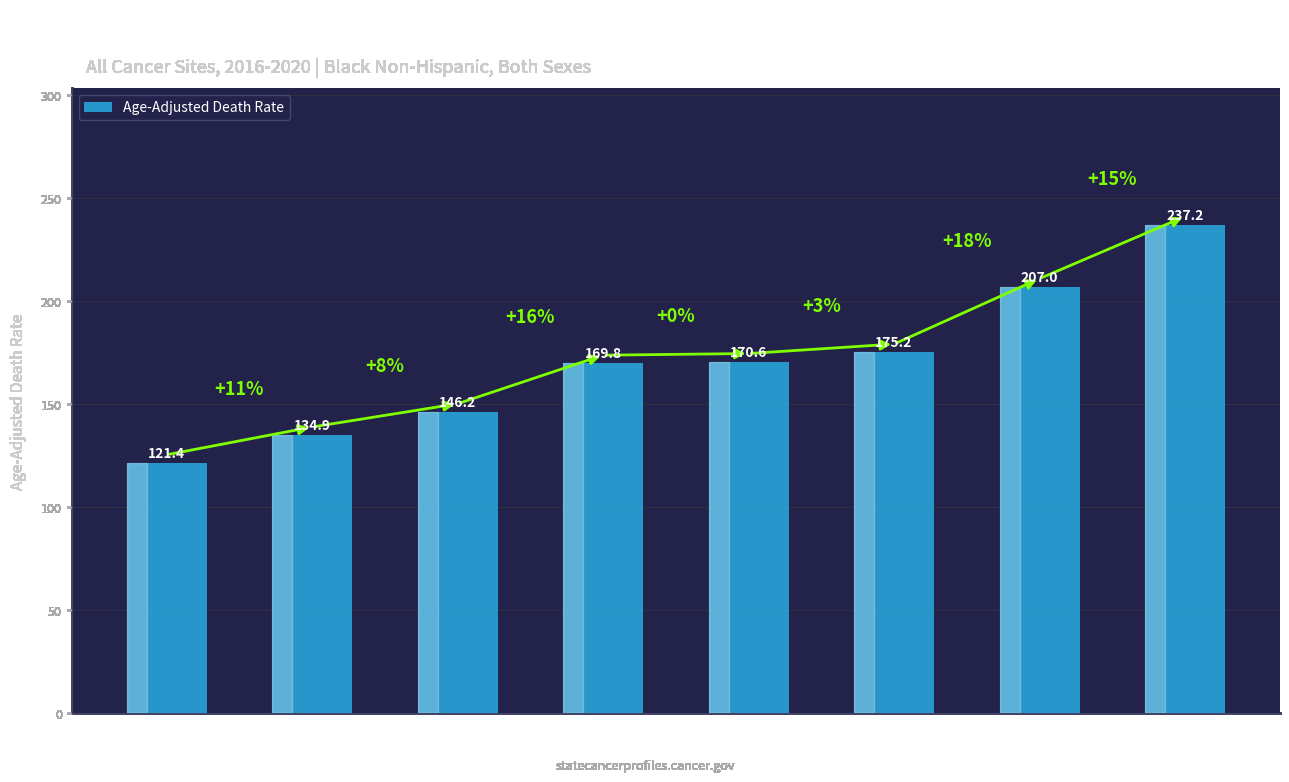

Where is the data nearest to the value 179?

Boulder County